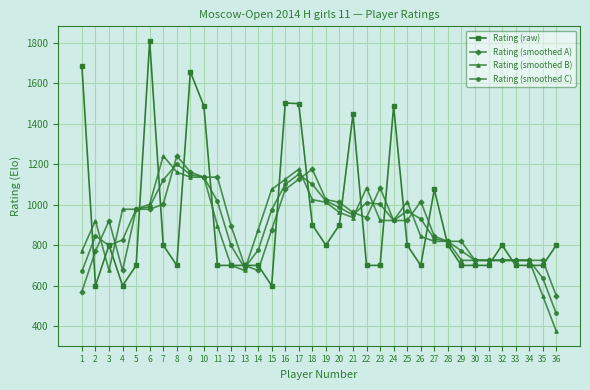

The value of Rating (raw) at 4 is 356.8. True or false?

False